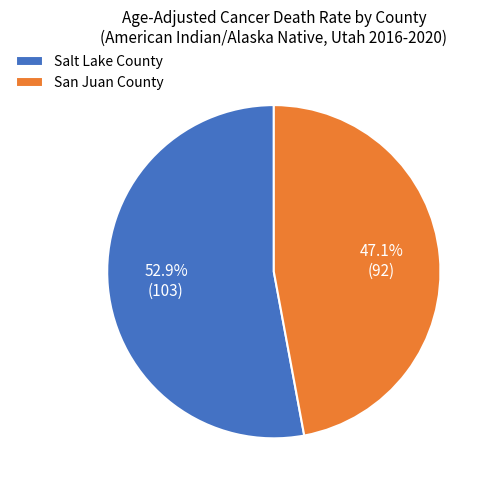

Combined, do Salt Lake County and San Juan County account for over 50%?

Yes